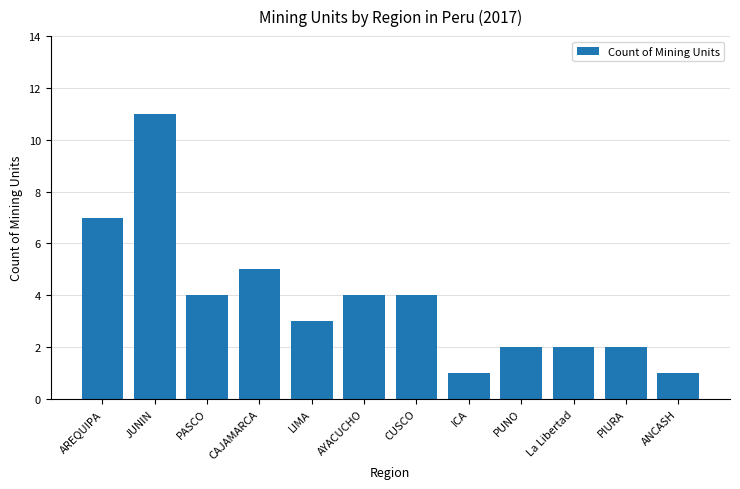

What is the label of the 3rd bar from the right?

La Libertad